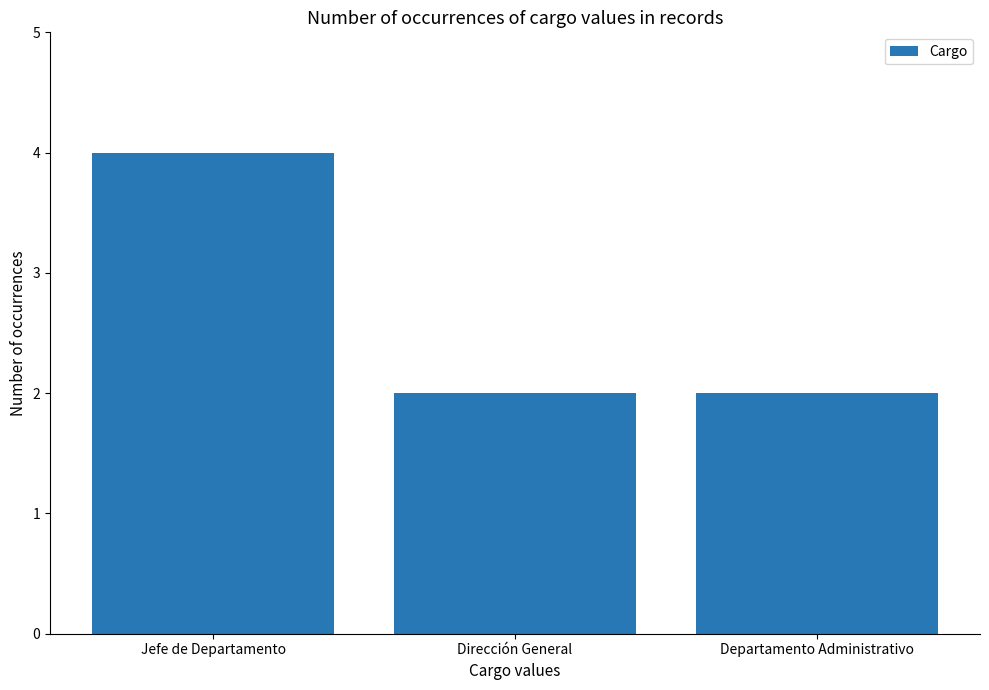

What is the maximum value shown in the chart?

4